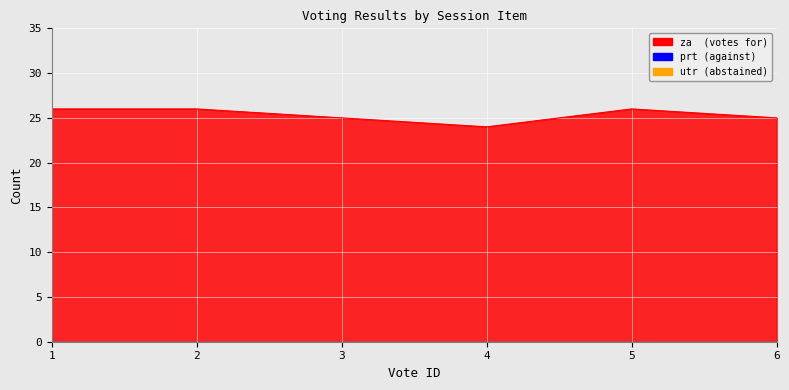

At which category does the chart reach its minimum across all series?

1